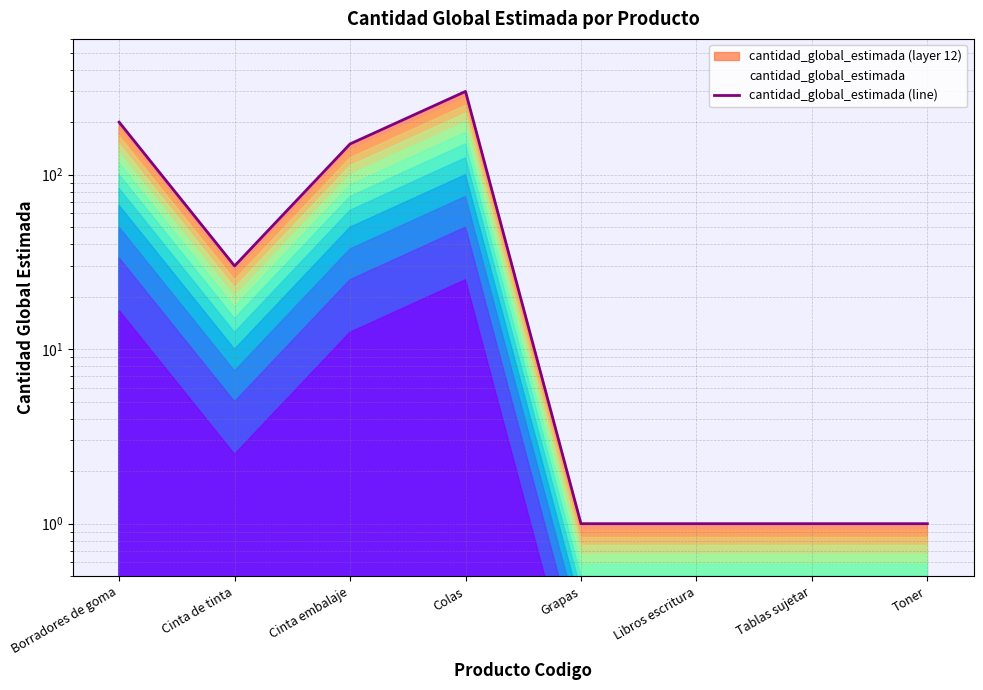

What is the sum of the values at Tablas sujetar and Cinta embalaje?

151